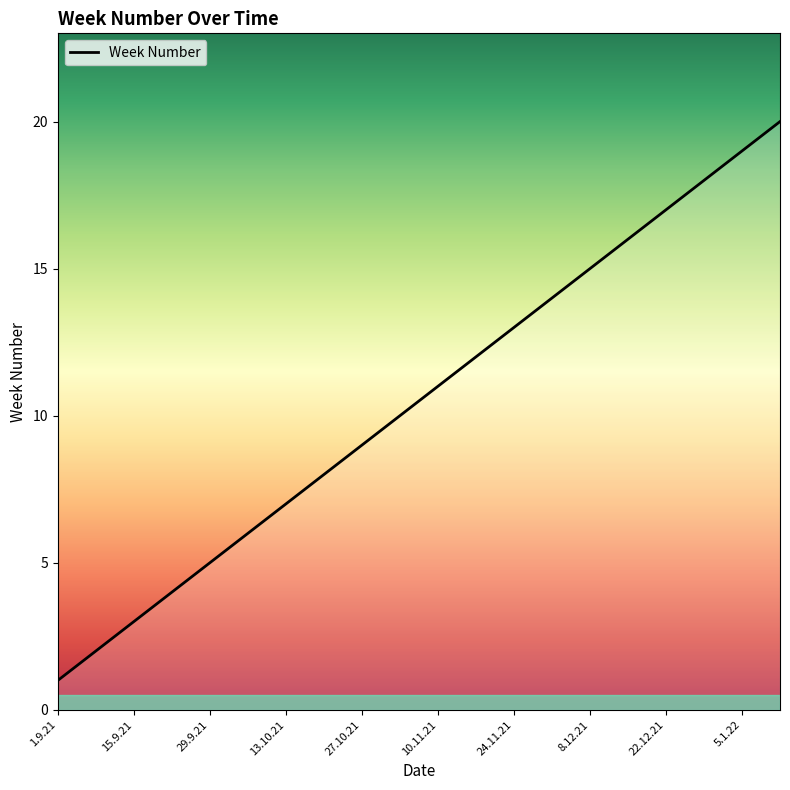

What is the greatest value displayed?

20